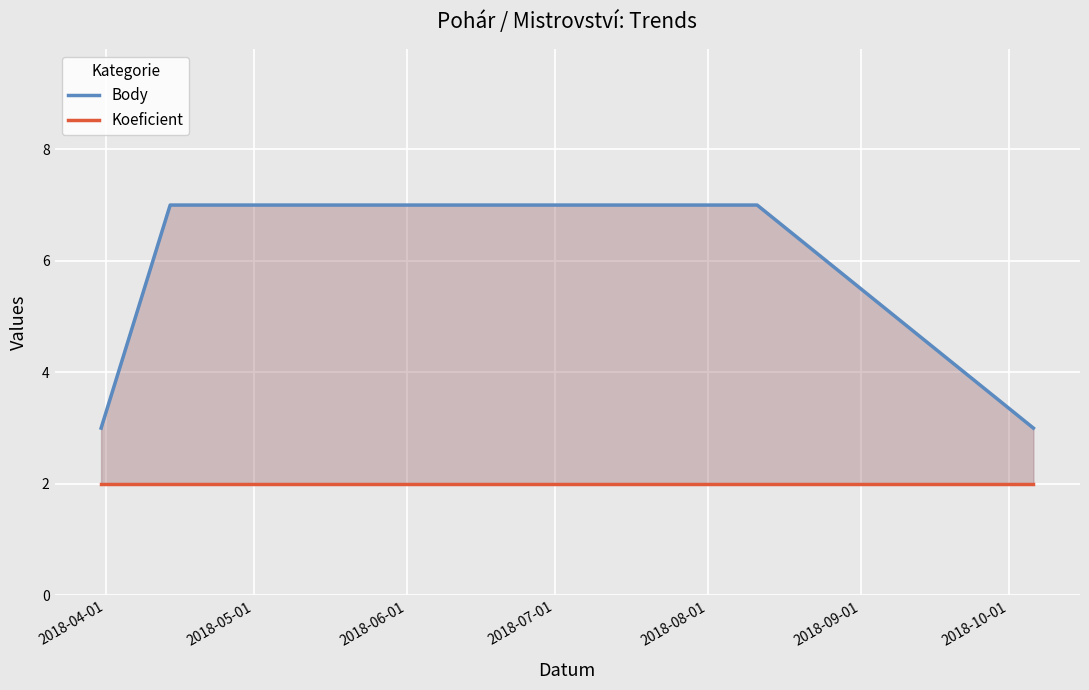

At which label is Body closest to 5?

2018-04-01